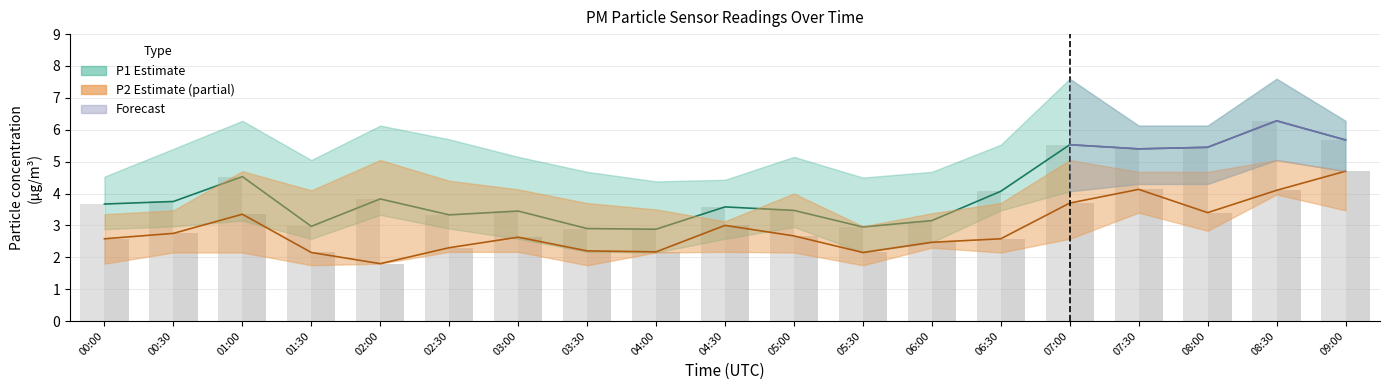

Which series has the largest total across all categories?

P1